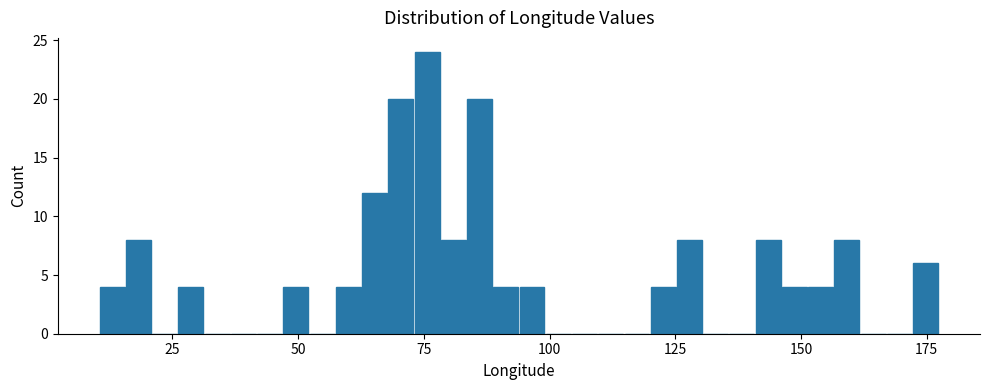

Read against the x-axis, roughly where is the centre of the tallest bar?

75